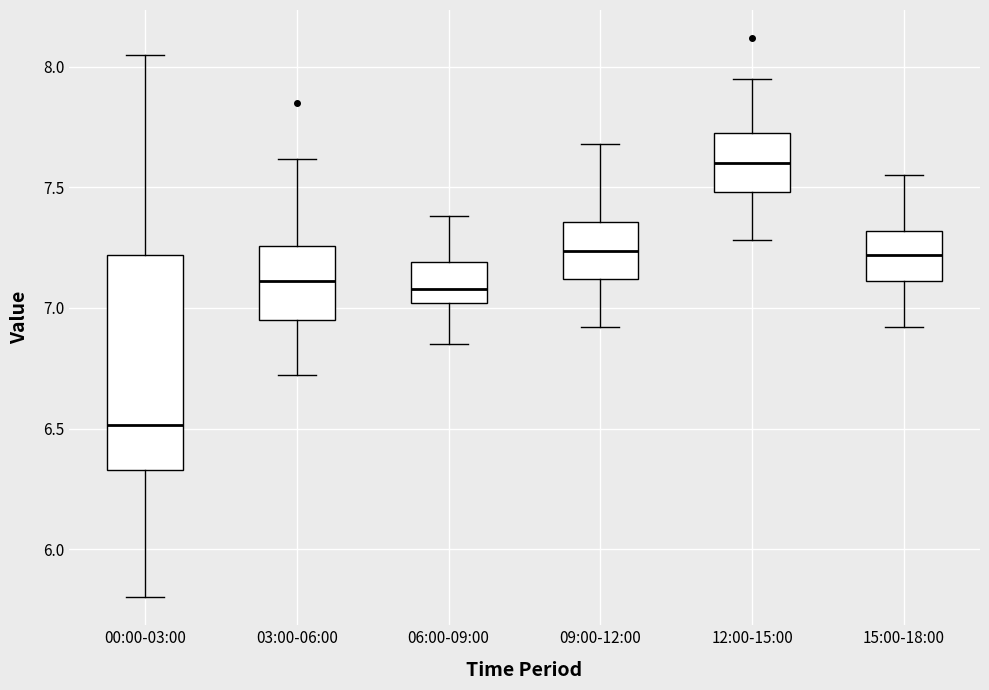

Which box has the highest median line?

12:00-15:00